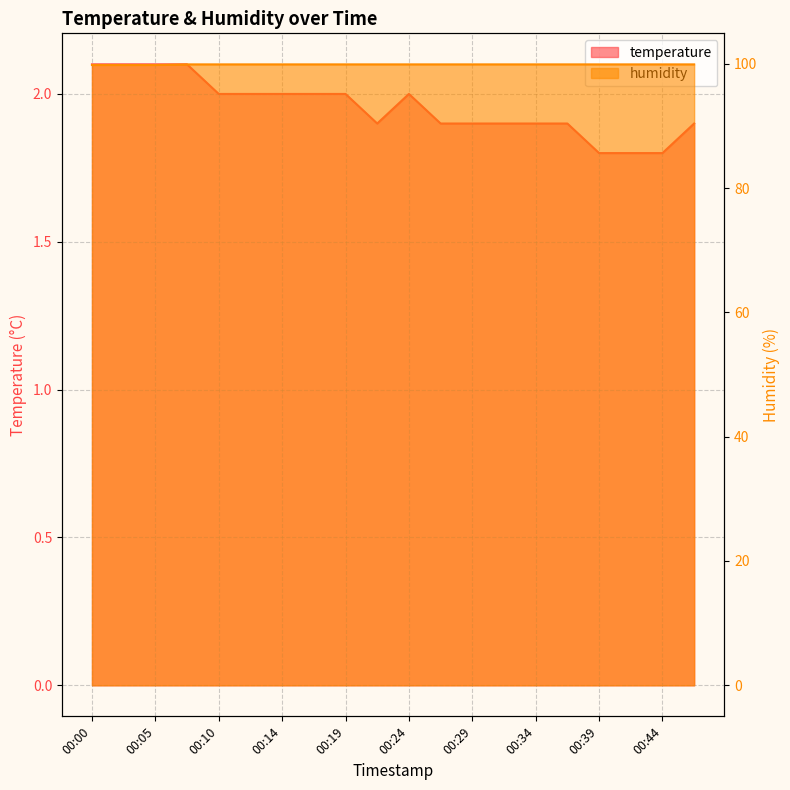

What is the greatest value displayed?

99.9